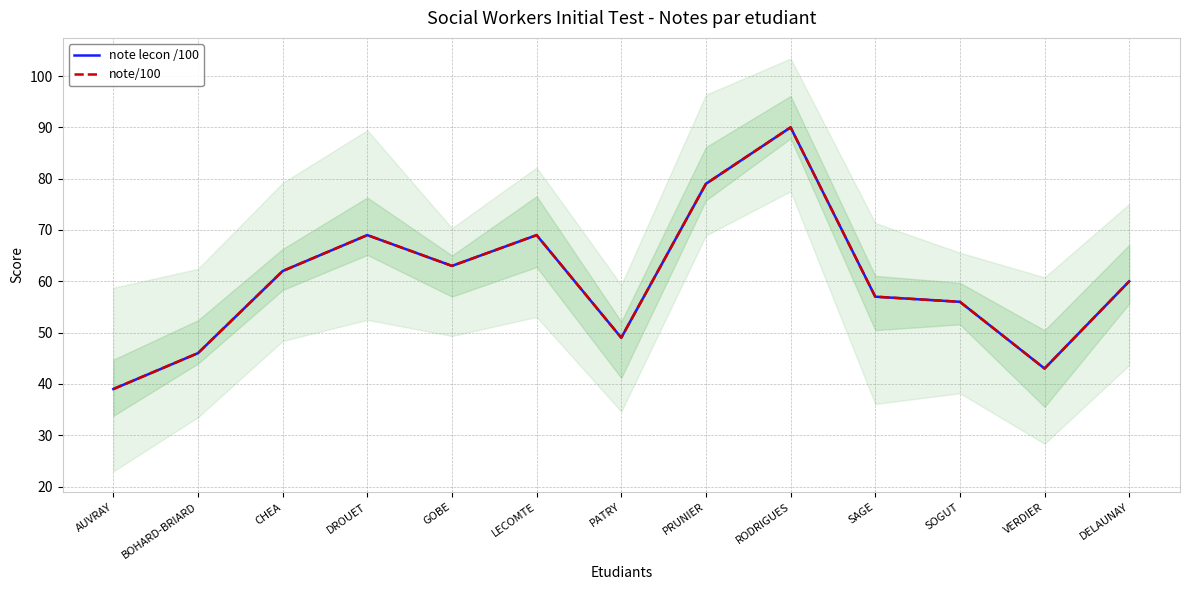

Between CHEA and SOGUT, which series saw the biggest shift?

note lecon /100